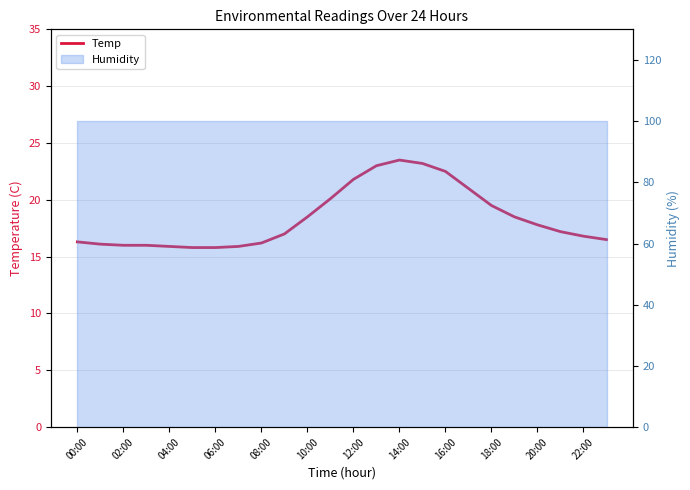

What is the sum of all values?

440.9